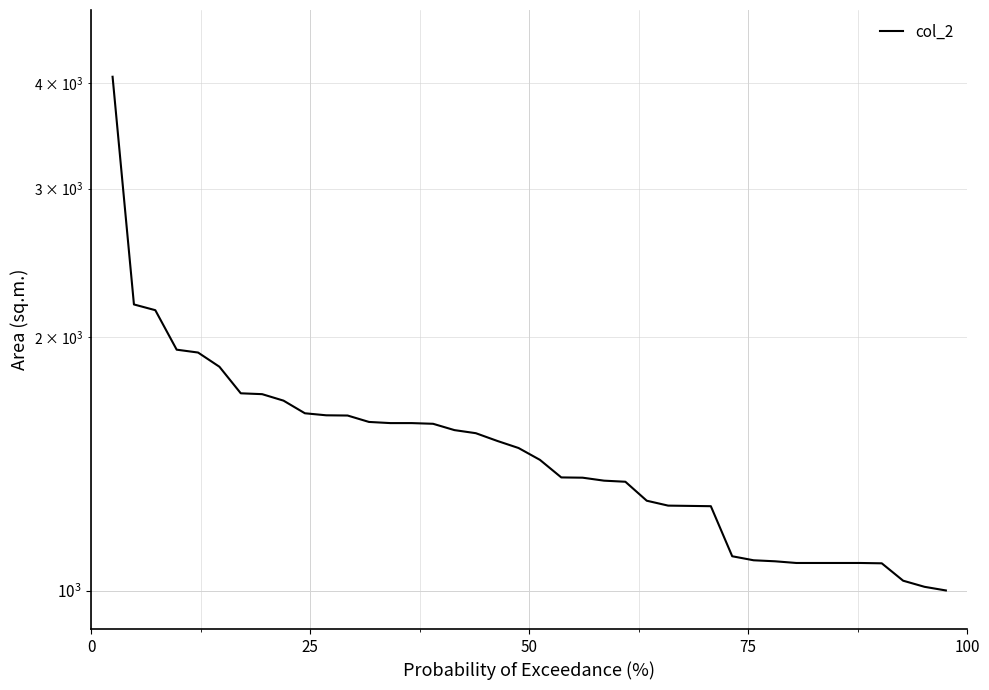

What is the greatest value displayed?

4071